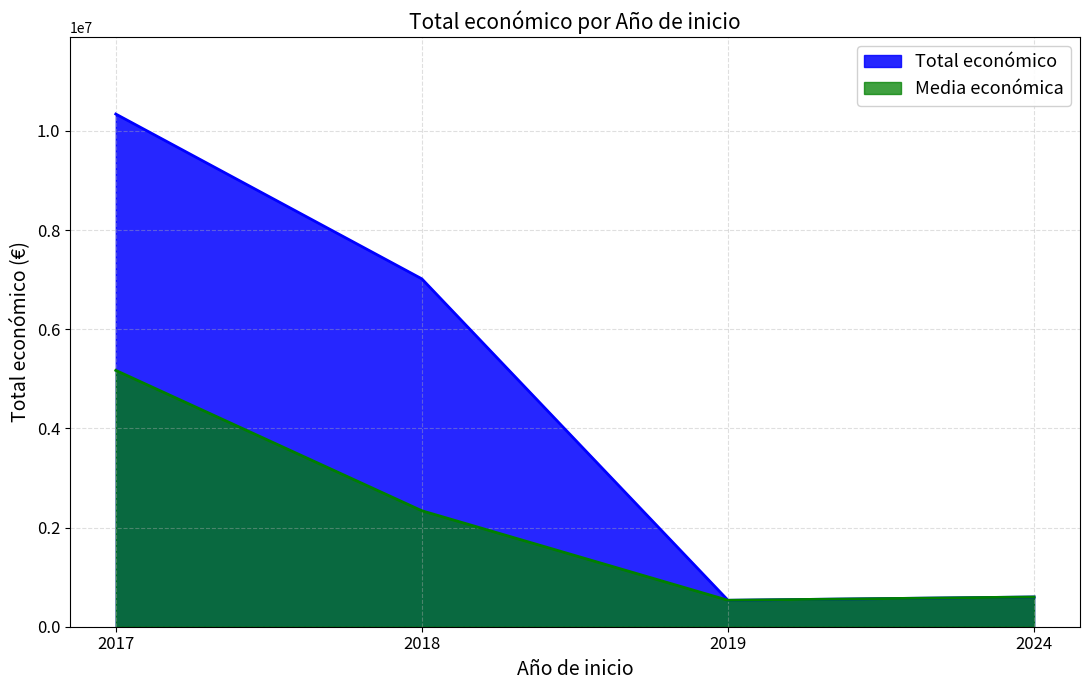

Reading left to right, list all the values displayed in this chart.

Total económico: 10342188.0	7017070.0	533449.0	599986.0
Media económica: 5171094.0	2339023.3	533449.0	599986.0